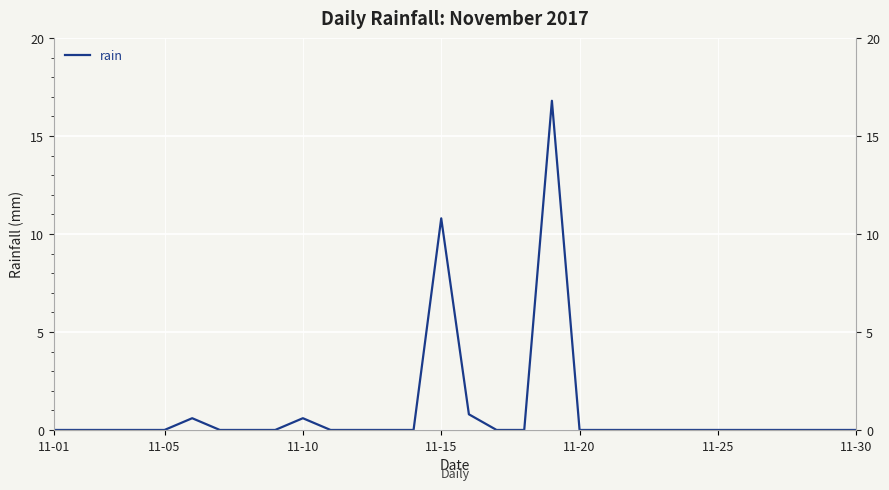

Does the chart display data point markers on the line(s)?

No